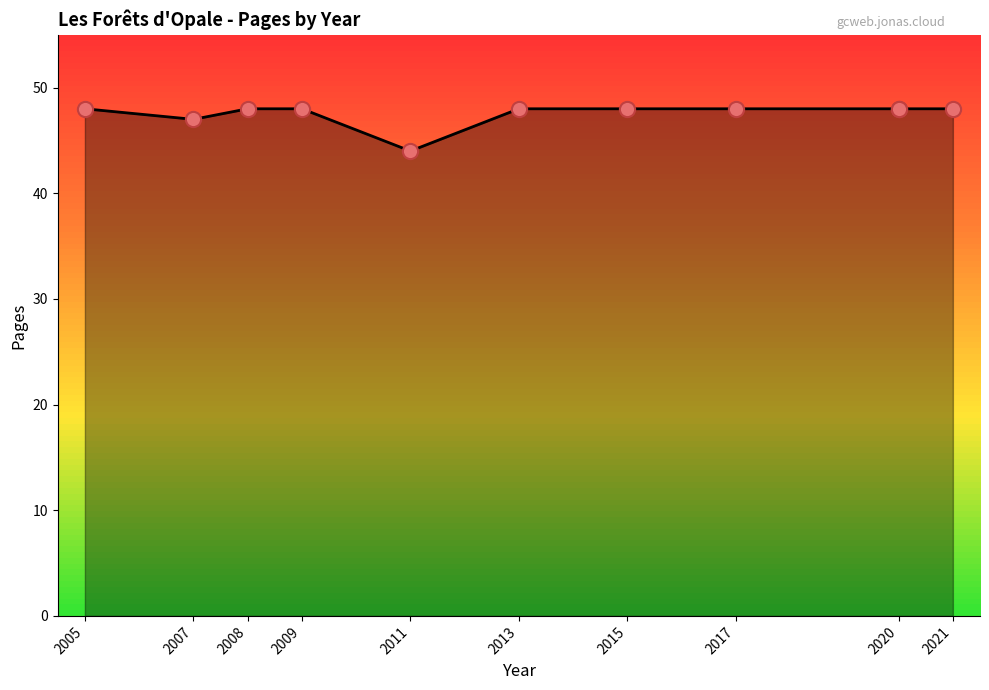

Which has a higher value, 2009 or 2015?

2009